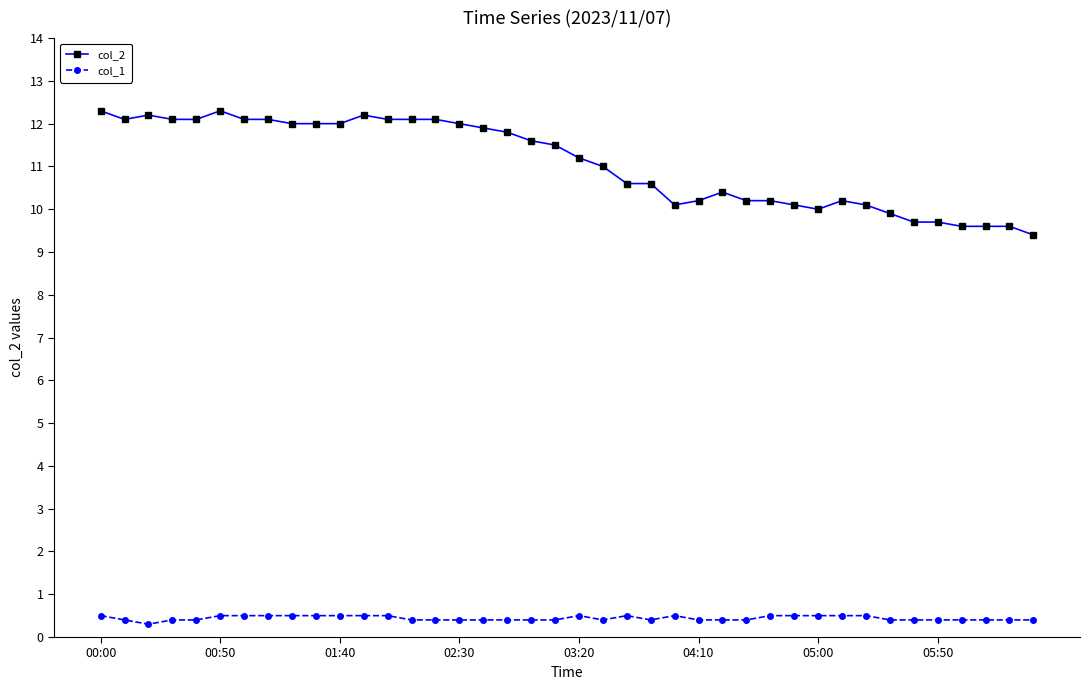

At how many categories does at least one series exceed 6?

40